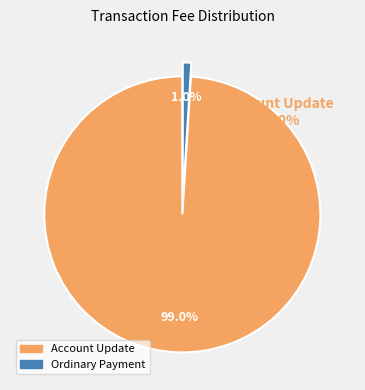

Does Ordinary Payment account for over 50% of the chart?

No